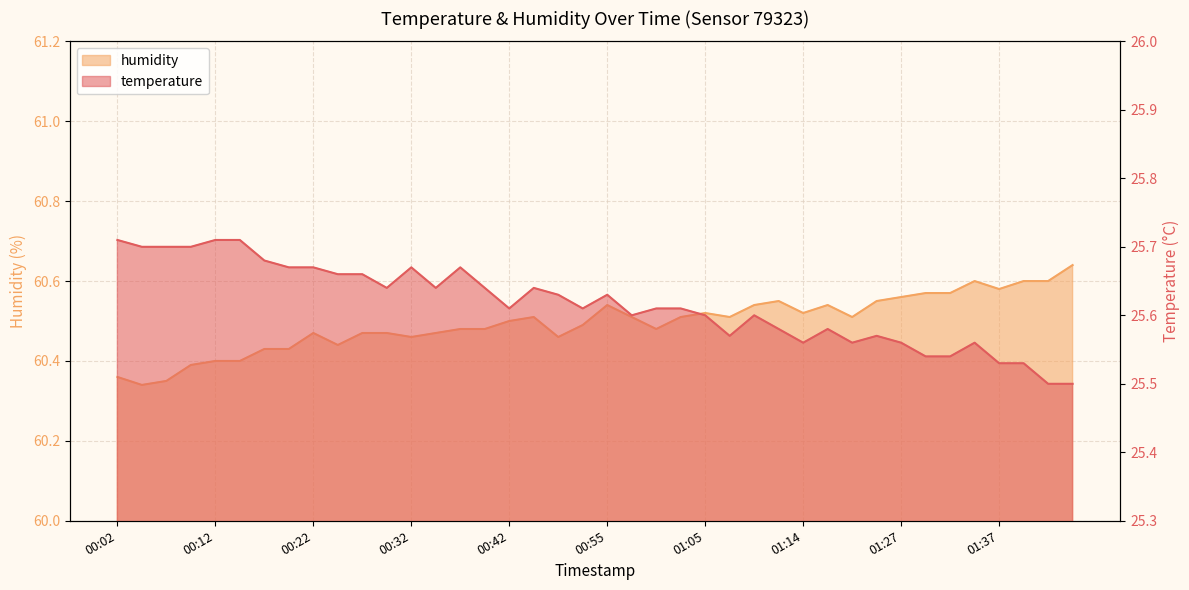

What is the difference between the maximum and minimum values in the humidity series?

0.3